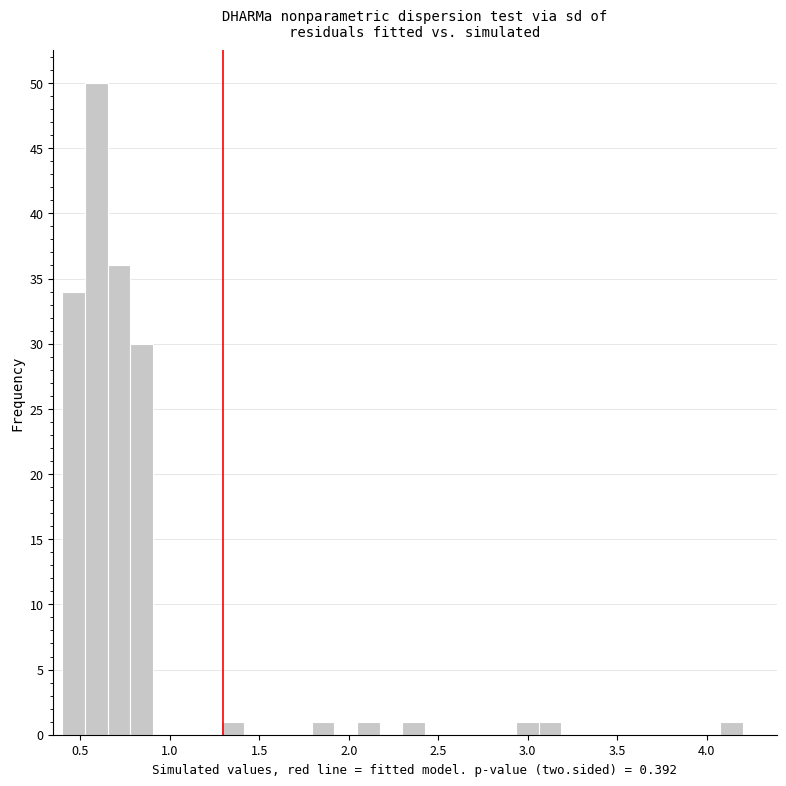

Around what value on the x-axis is the tallest bar? Give the approximate position of its centre, as read against the axis.

0.60